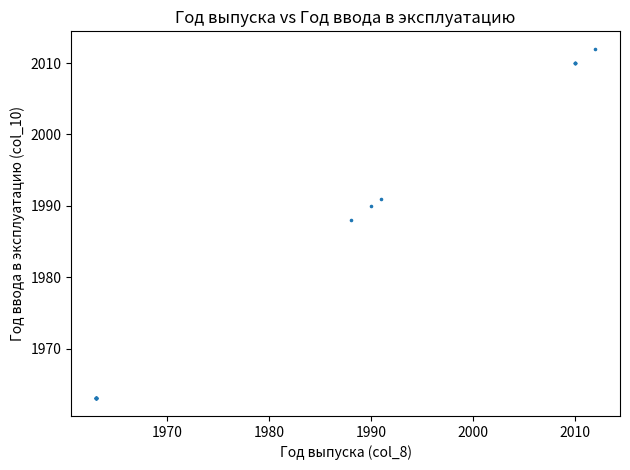

What Y value in the scatter plot is closest to 1987?

1988